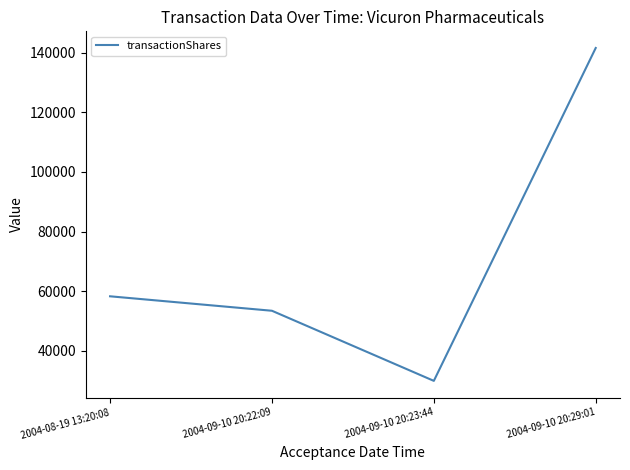

At which category does the chart reach its minimum across all series?

2004-09-10 20:23:44